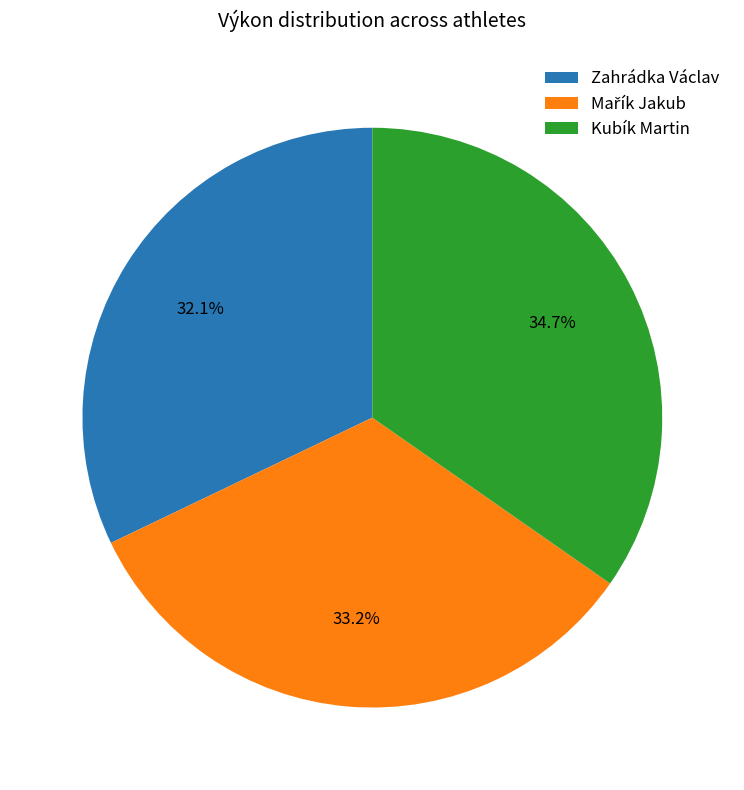

Is there a majority slice in this chart?

No